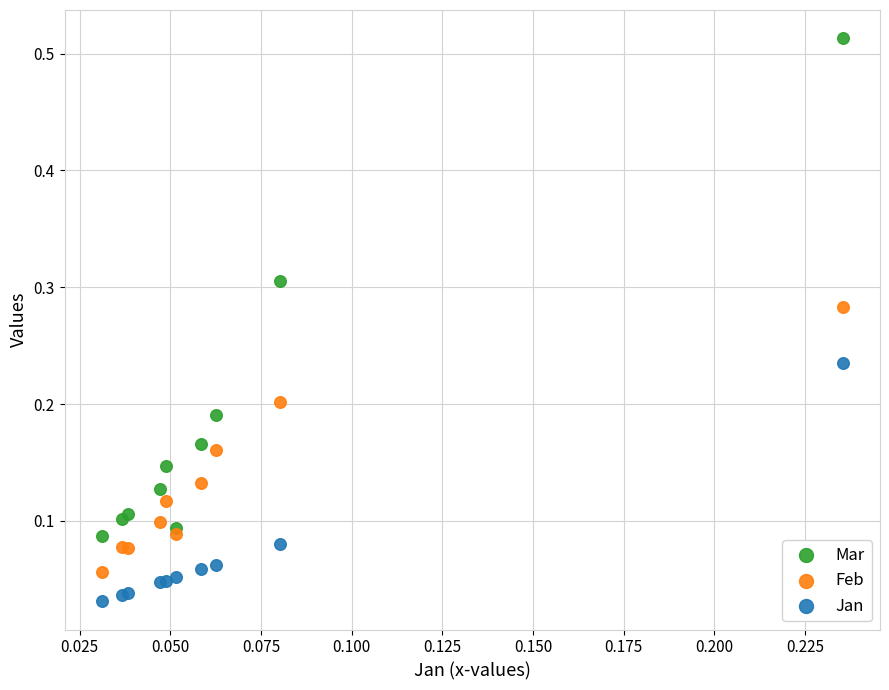

Which series has the widest spread of Y values?

Mar